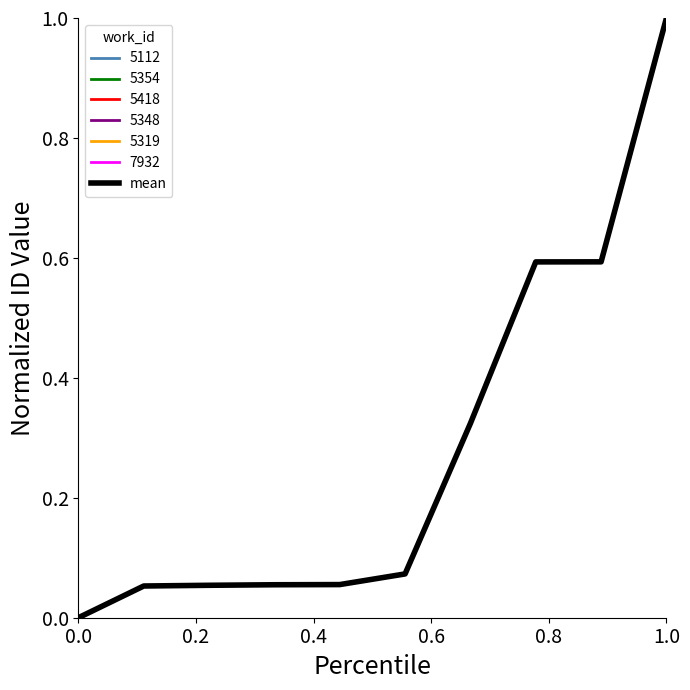

The value of mean at 1.0 is 1.0. True or false?

True